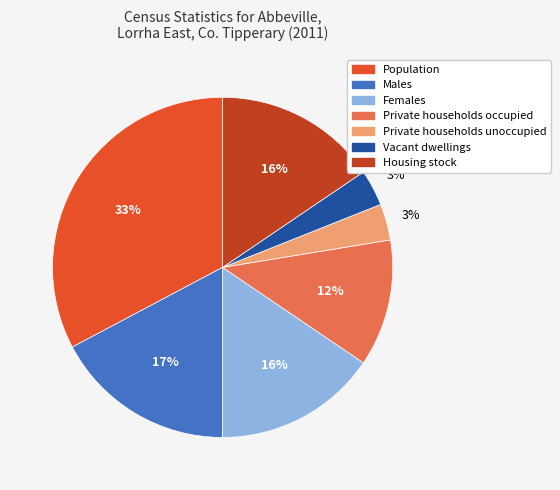

Which has a higher value, Females or Vacant dwellings?

Females